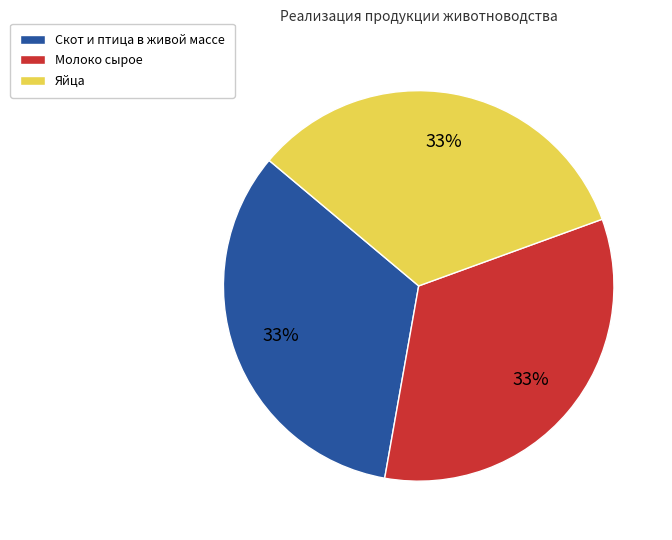

To the nearest percent, what is the average slice percentage?

33%